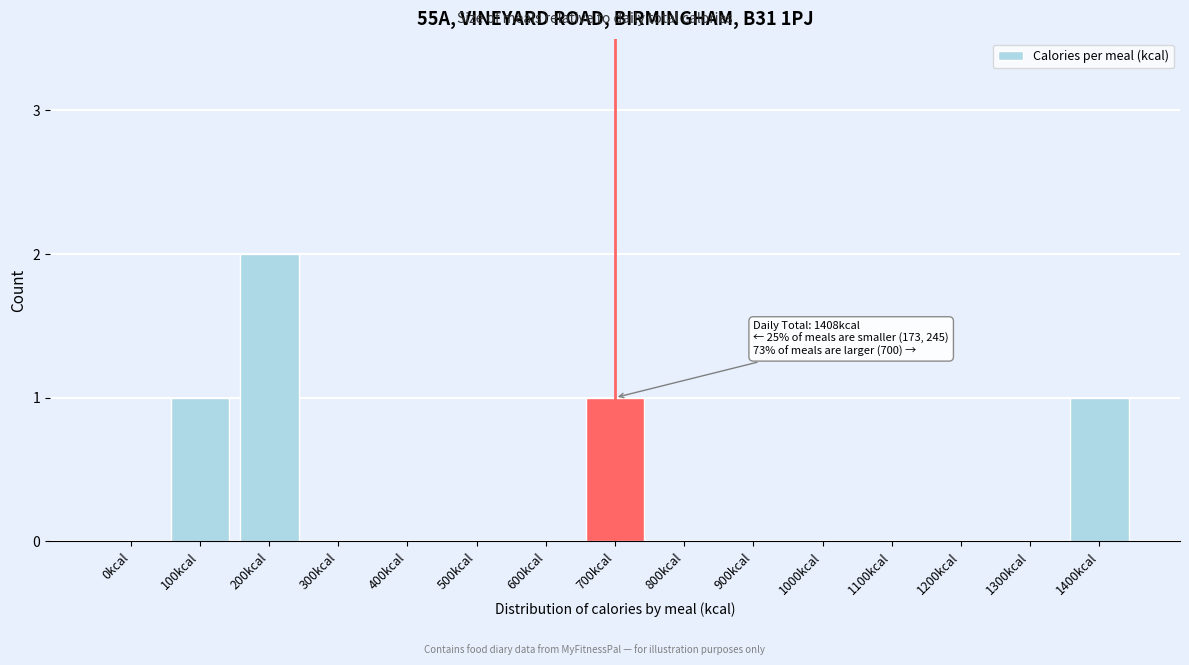

Reading left to right, what are all the values shown in this chart?

0kcal=0	100kcal=1	200kcal=2	300kcal=0	400kcal=0	500kcal=0	600kcal=0	700kcal=1	800kcal=0	900kcal=0	1000kcal=0	1100kcal=0	1200kcal=0	1300kcal=0	1400kcal=1